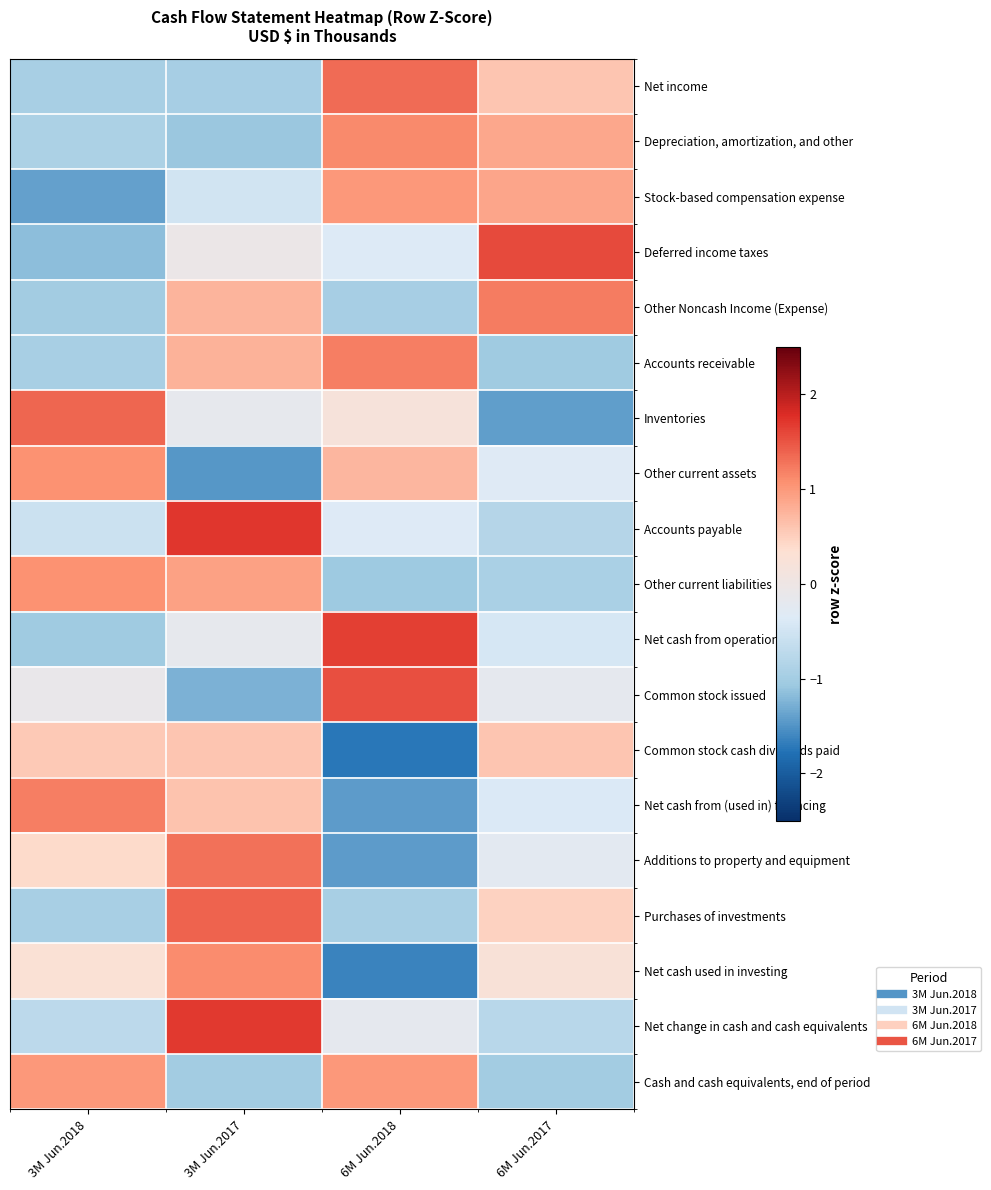

What is the total value across all series at 6M Jun.2017?

-1.1